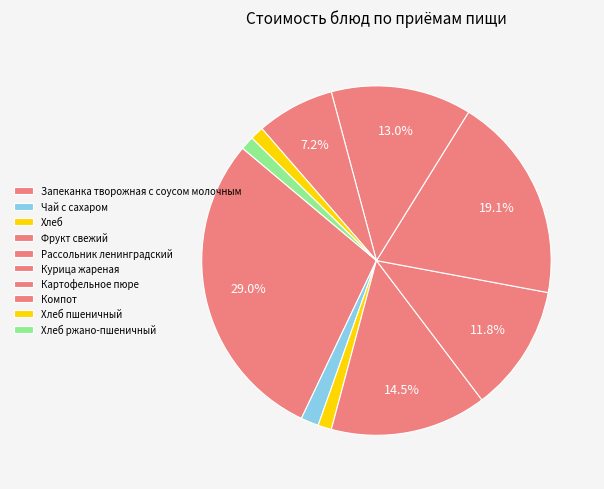

How many slices are in this pie chart?

10